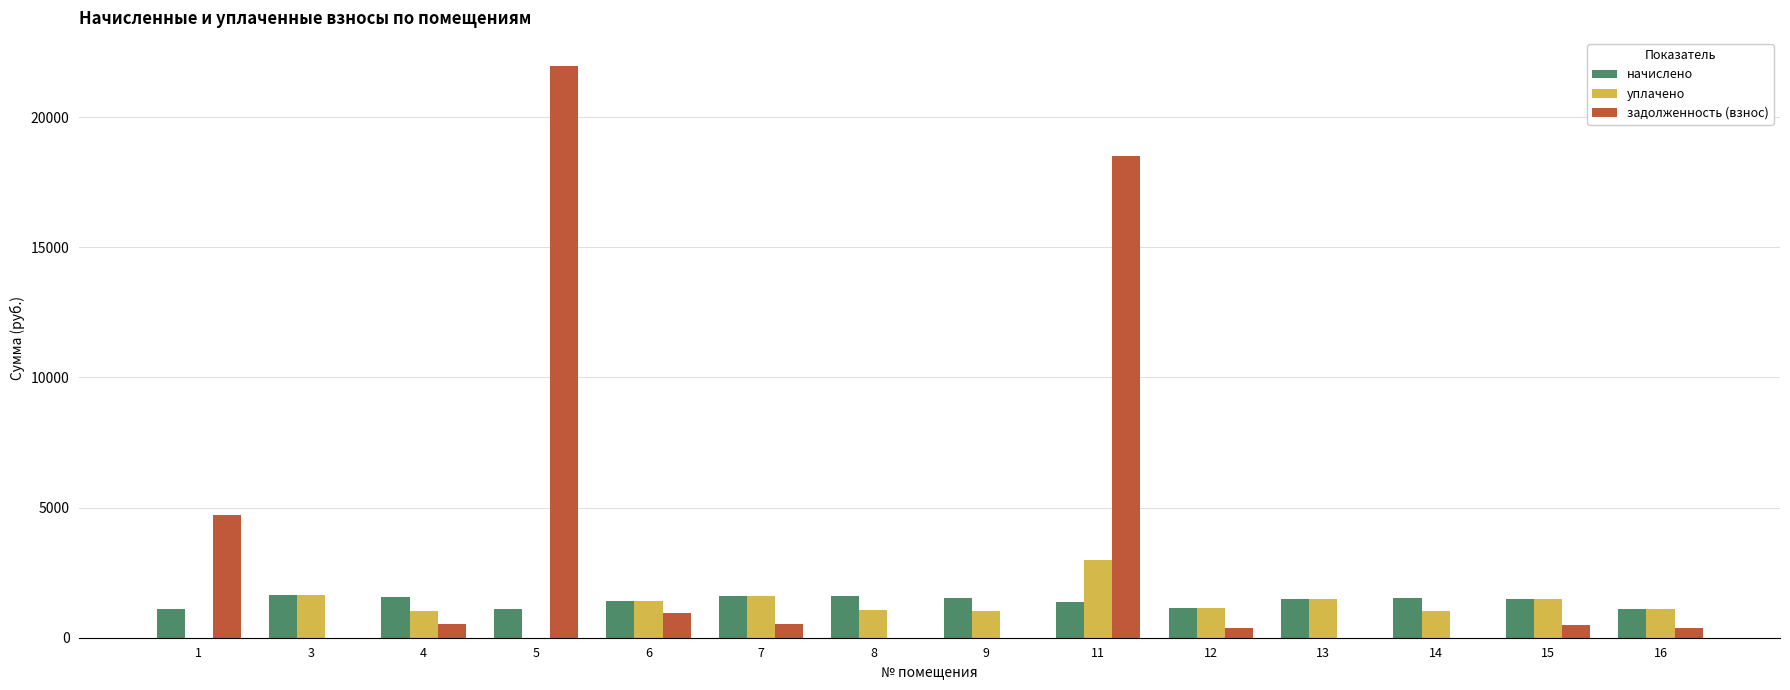

What is the highest value of the уплачено series?

3000.0